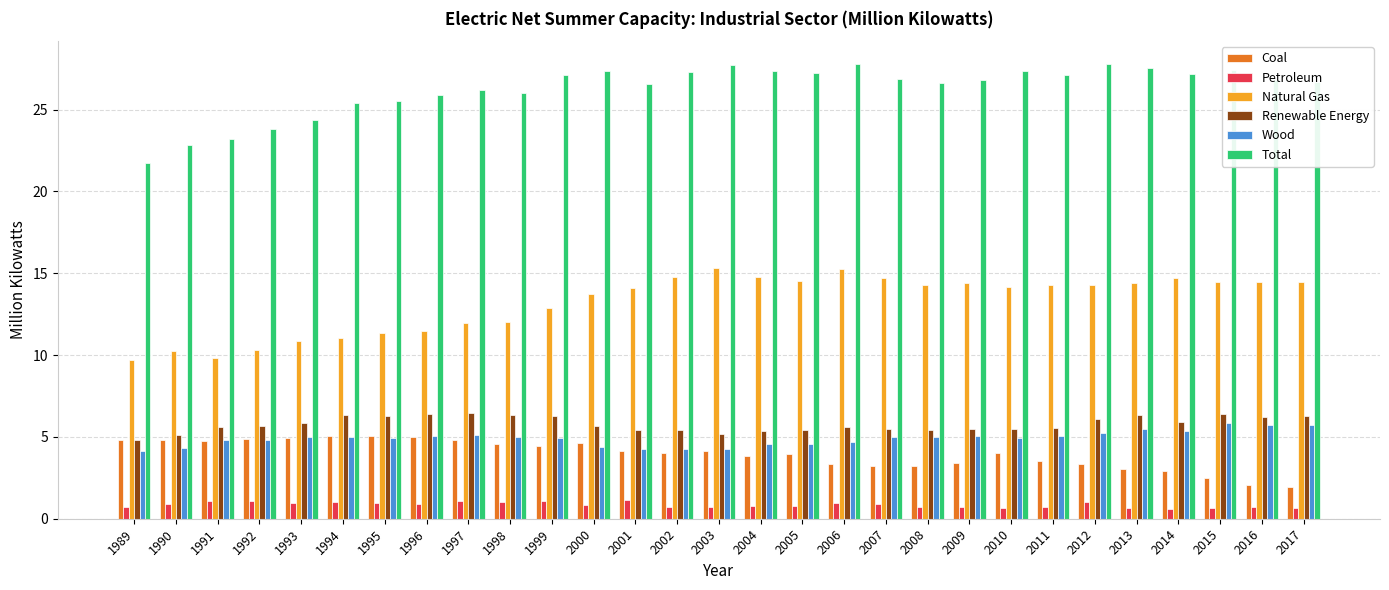

What is the sum of all Coal values?

114.2